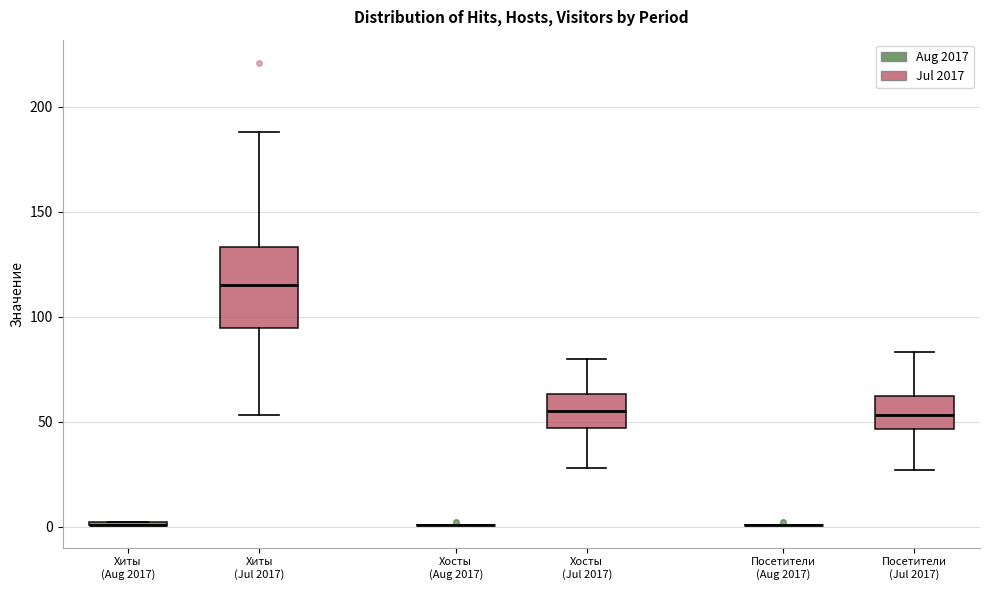

Where does the upper whisker of the box for Хиты (Jul 2017) end on the y-axis? The values are not printed on the chart, so give them approximately, as read against the axis.

190